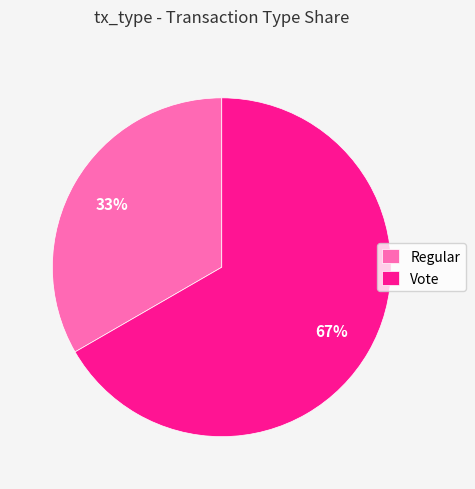

Rank the categories by value from highest to lowest.

Vote, Regular